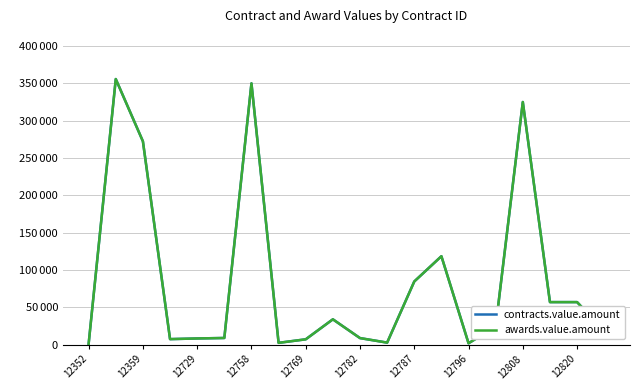

What is the sum of all awards.value.amount values?

1743135